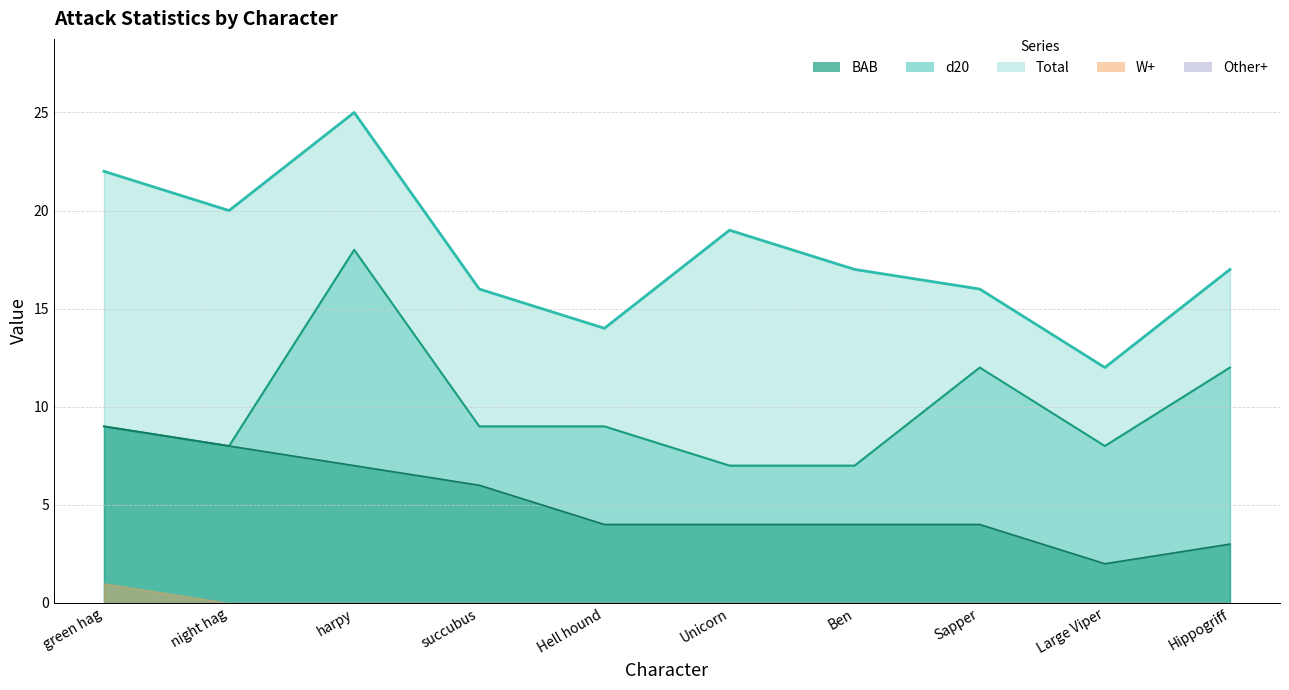

What is the total value across all series at Hippogriff?

32